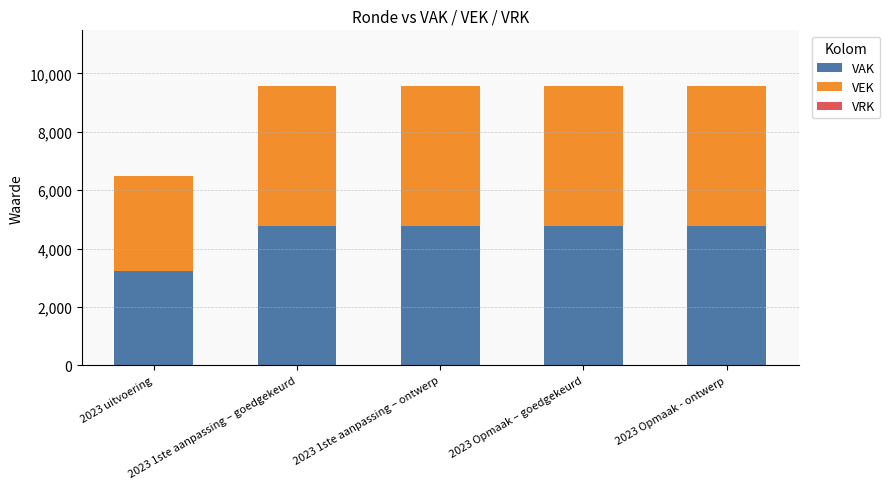

What is the highest value of the VAK series?

4783